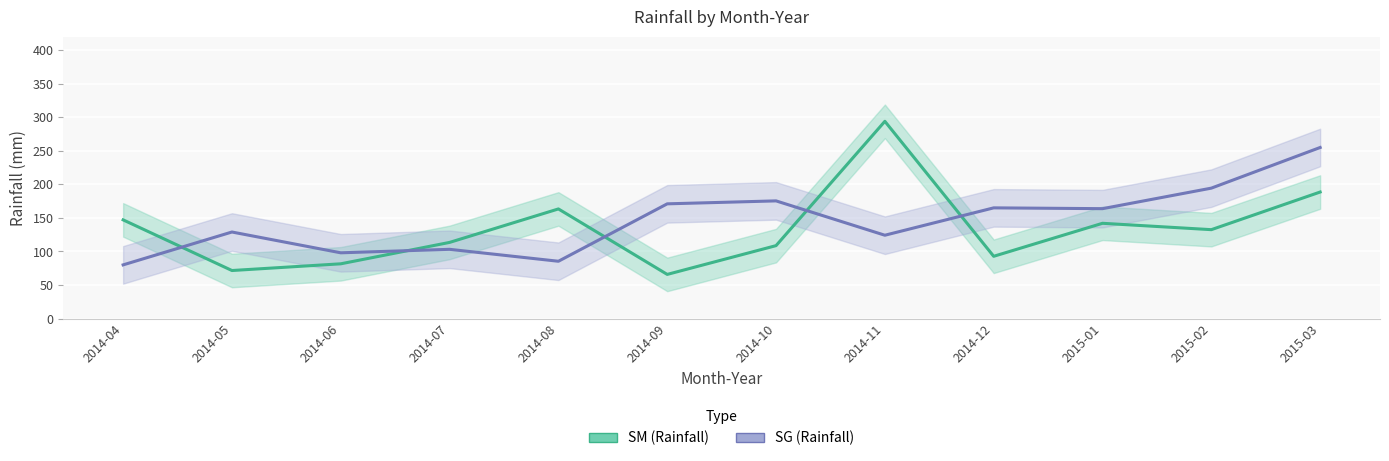

How many lines are shown in the chart?

2